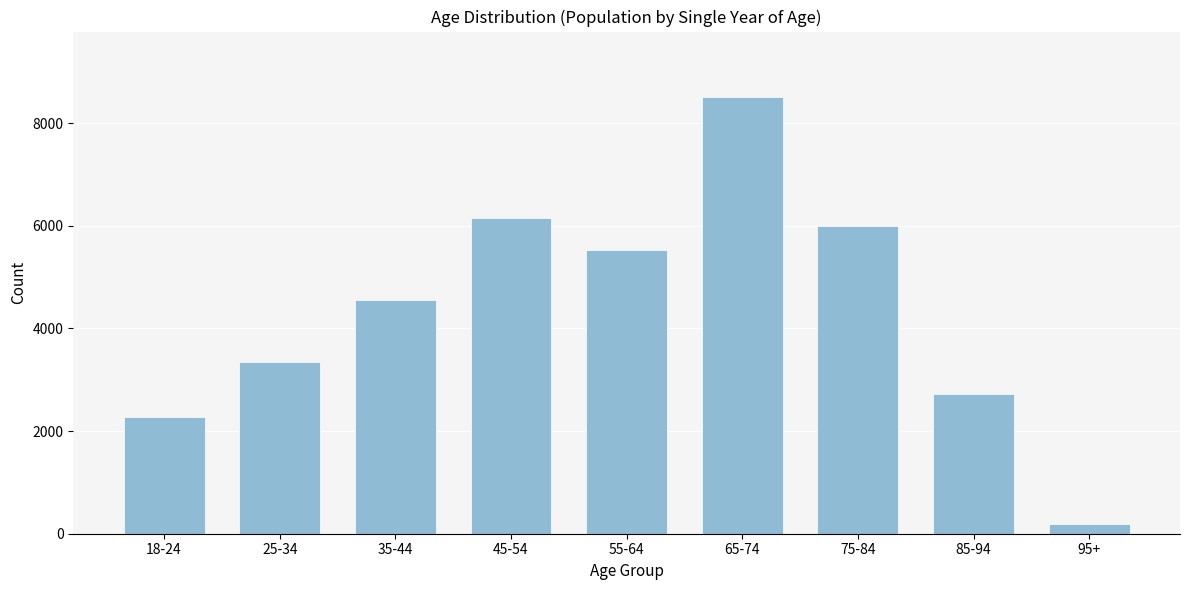

Reading right to left, what are all the values shown in this chart?

95+=183	85-94=2717	75-84=5985	65-74=8506	55-64=5527	45-54=6143	35-44=4548	25-34=3341	18-24=2283